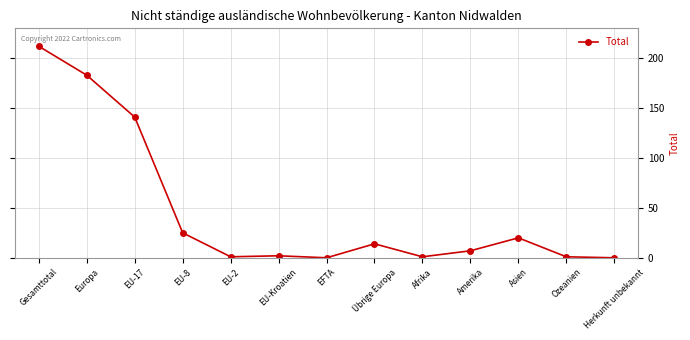

The chart shows a value of 14 at Übrige Europa. True or false?

True